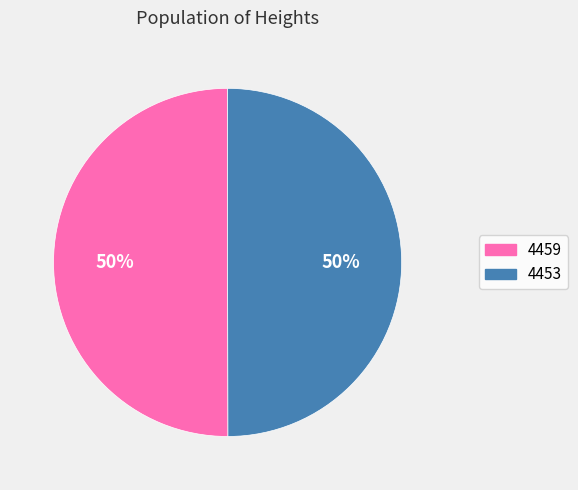

Approximately how many times larger is the value at 4453 compared to 4459?

1.0